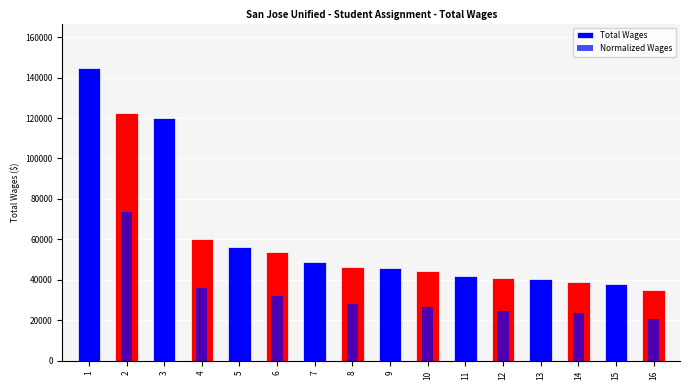

Between 15 and 11, which is larger?

11